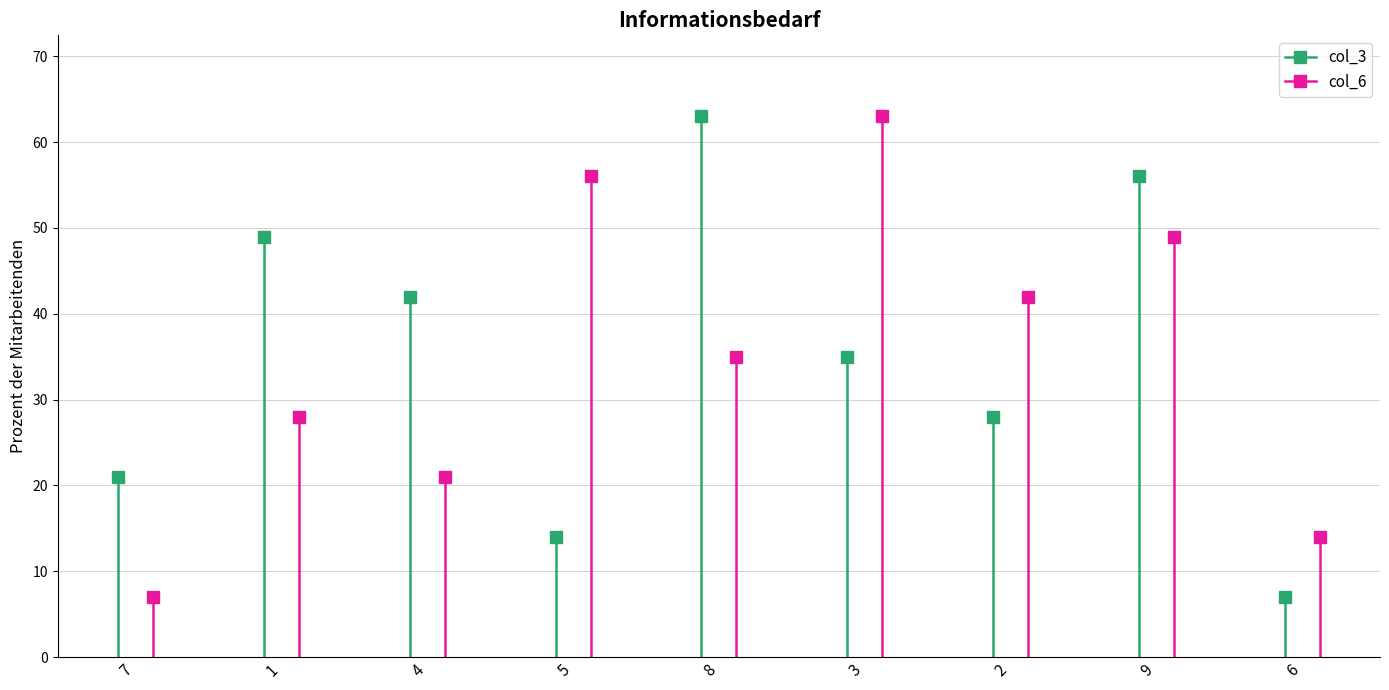

The col_3 series shows 10 at 7. True or false?

False